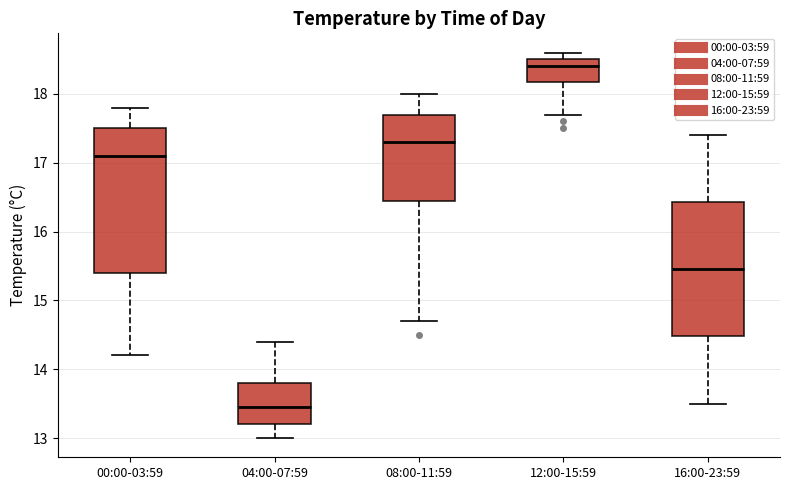

Reading left to right, transcribe this box plot: for each box, give where its median line is, the range the box spans, and where its two whiskers end, as read against the y-axis. The values are not printed on the chart, so give them approximately, as read against the axis.

00:00-03:59: median 17.1, box 15.4 to 17.5, whiskers 14.2 to 17.8
04:00-07:59: median 13.5, box 13.2 to 13.8, whiskers 13.0 to 14.4
08:00-11:59: median 17.3, box 16.5 to 17.7, whiskers 14.7 to 18.0
12:00-15:59: median 18.4, box 18.2 to 18.5, whiskers 17.7 to 18.6
16:00-23:59: median 15.5, box 14.5 to 16.4, whiskers 13.5 to 17.4